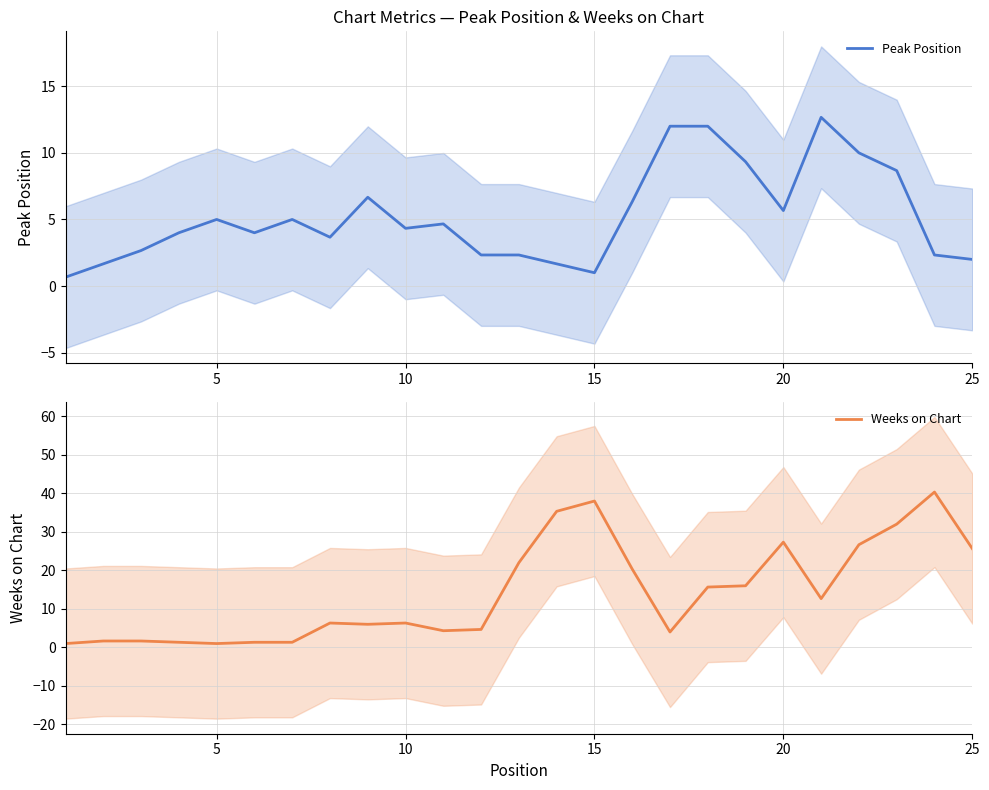

What is the difference between the maximum and second lowest values in the Weeks on Chart series?

39.3